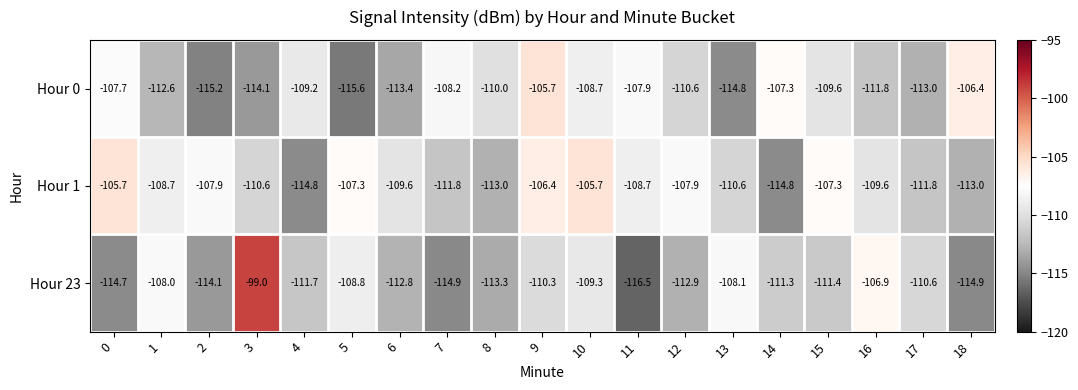

Which series has the widest spread of values?

Hour 23